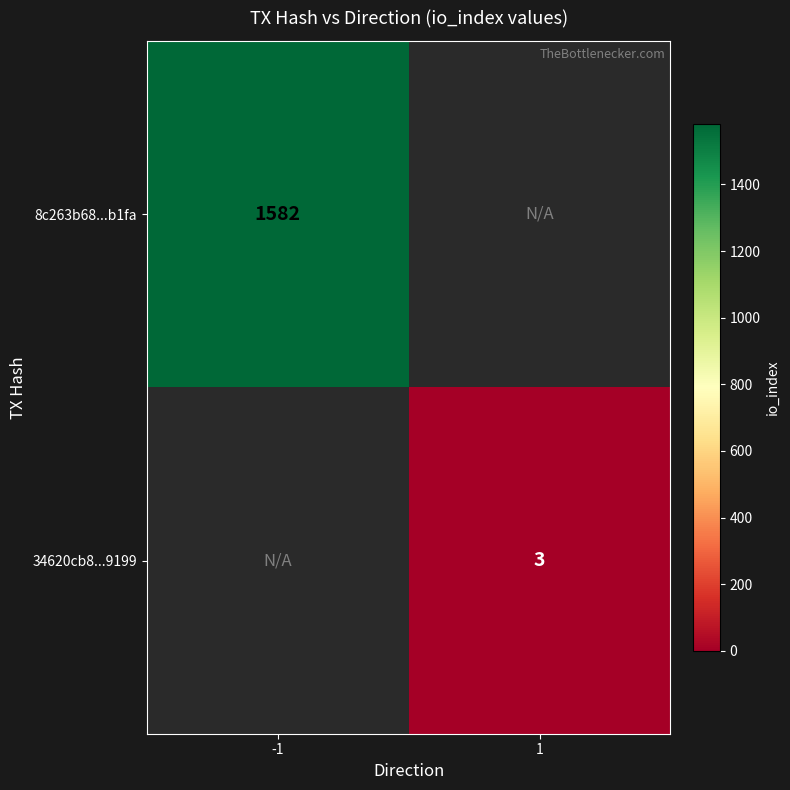

Is the value of 34620cb8...9199 at 1 greater than the value of 8c263b68...b1fa at -1?

No